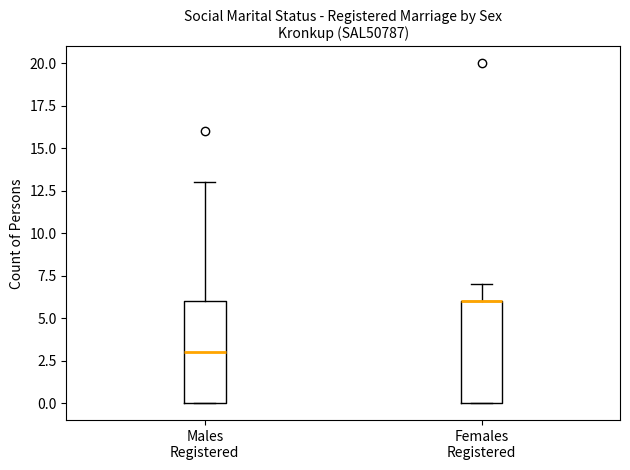

Reading left to right, read every box against the y-axis: the position of its median line, the range the box covers, and the ends of its whiskers. The values are not printed on the chart, so give them approximately, as read against the axis.

Males Registered: median 3, box 0 to 6, whiskers 0 to 13
Females Registered: median 6 (drawn on the box's upper edge), box 0 to 6, whiskers 0 to 7